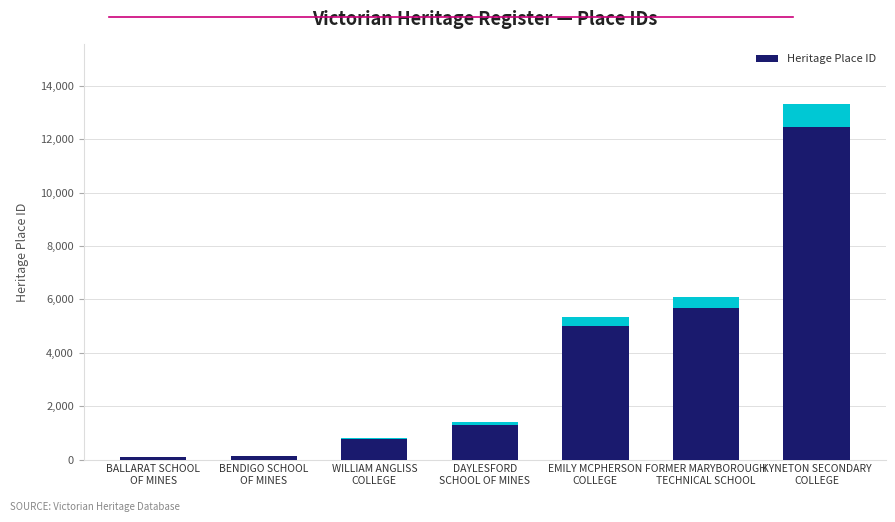

Count the number of data series in this chart.

1